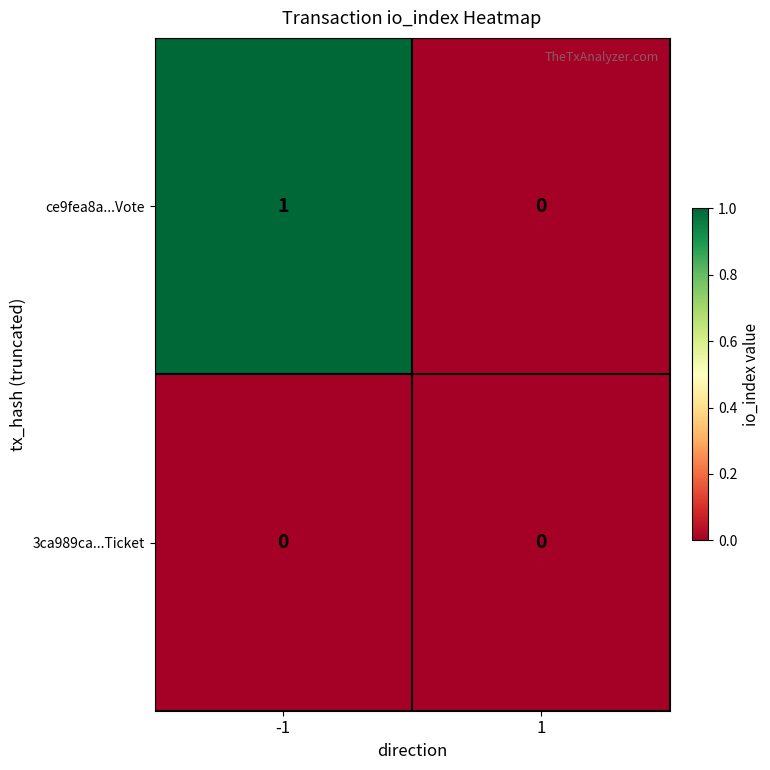

Which series has the largest range (max minus min)?

ce9fea8a...Vote